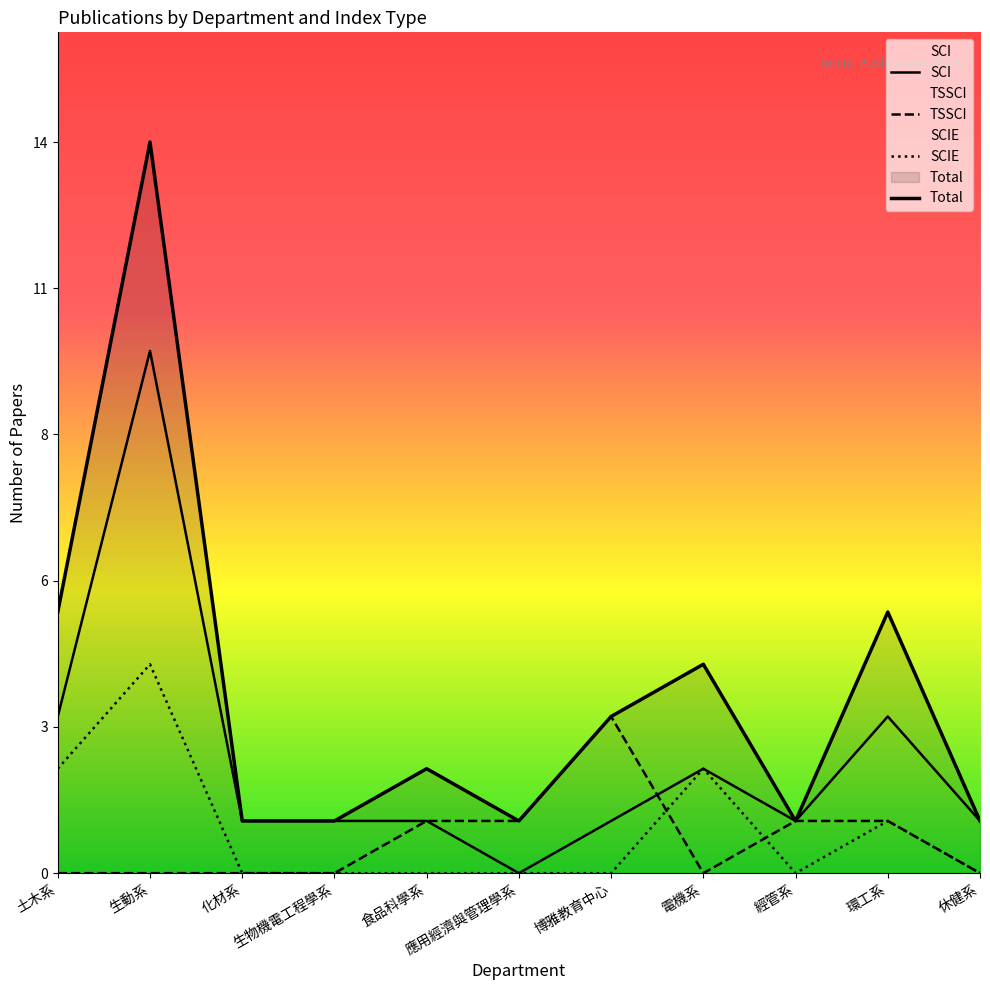

At which label does TSSCI reach its peak?

博雅教育中心